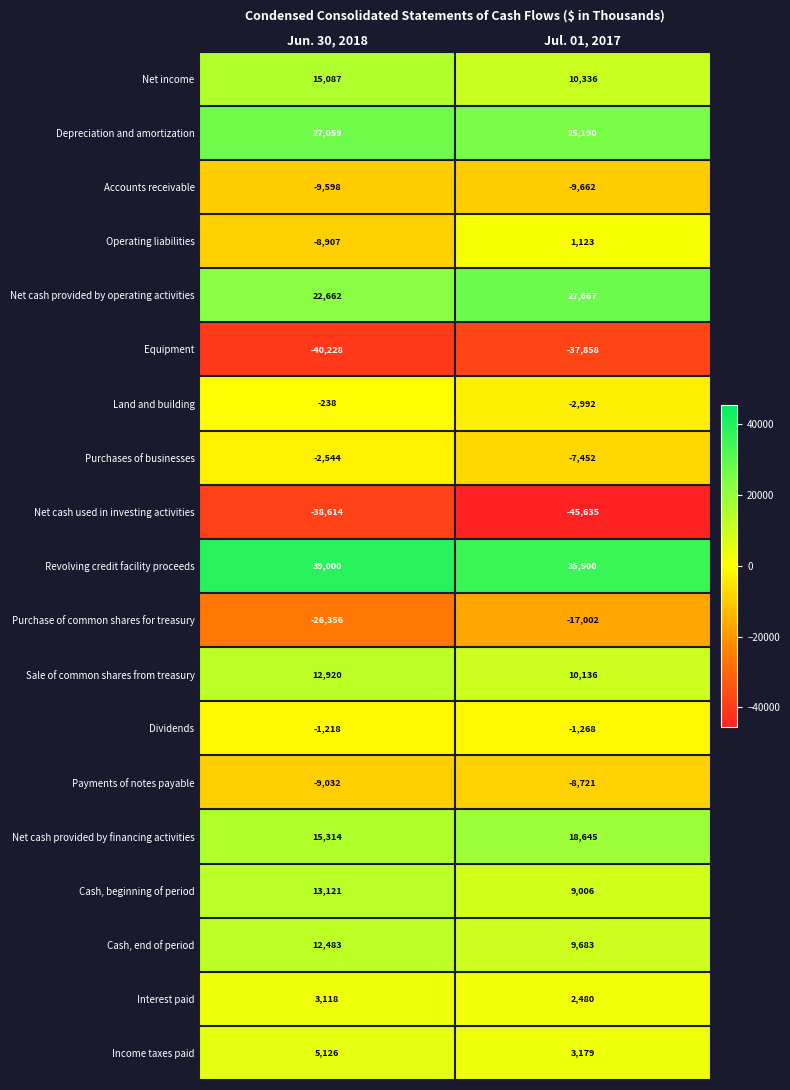

True or false: Income taxes paid has a value of 1383 at Jul. 01, 2017.

False